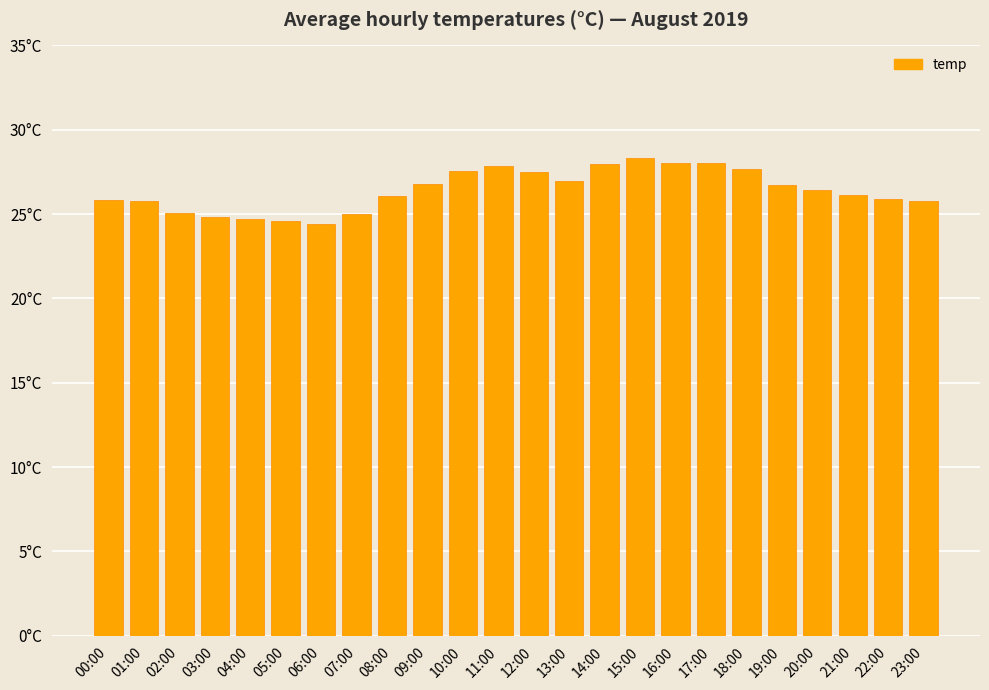

Reading left to right, list all the values displayed in this chart.

25.8	25.8	25.1	24.8	24.7	24.6	24.4	25.0	26.1	26.8	27.5	27.8	27.5	26.9	28.0	28.3	28.1	28.0	27.7	26.7	26.4	26.1	25.9	25.8